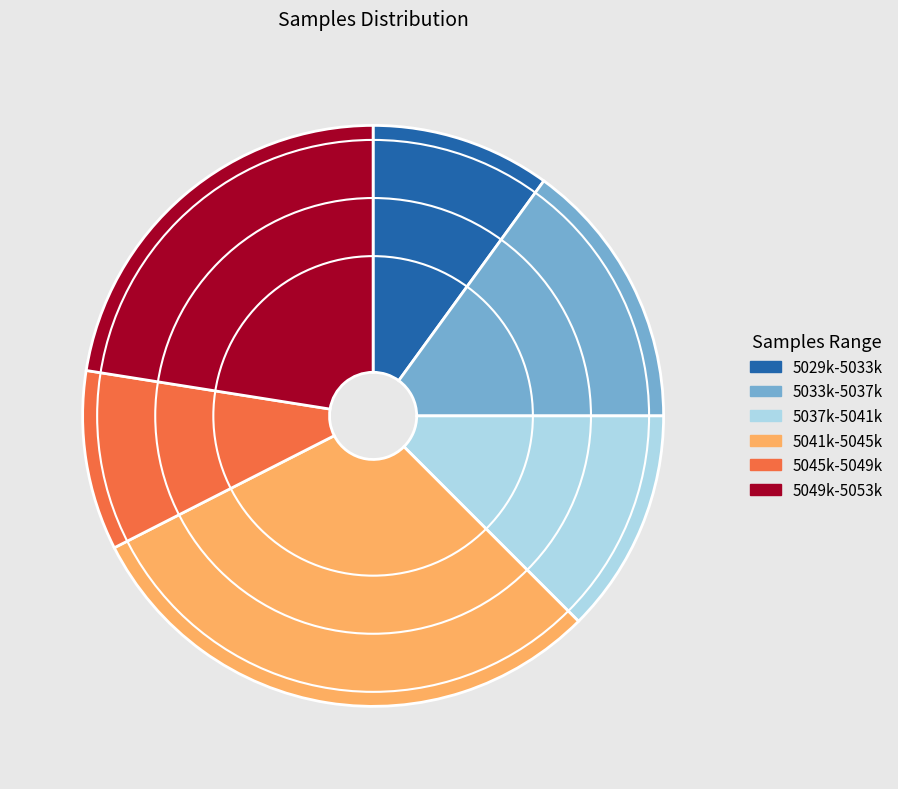

Which category has the biggest portion of the pie?

5041k-5045k